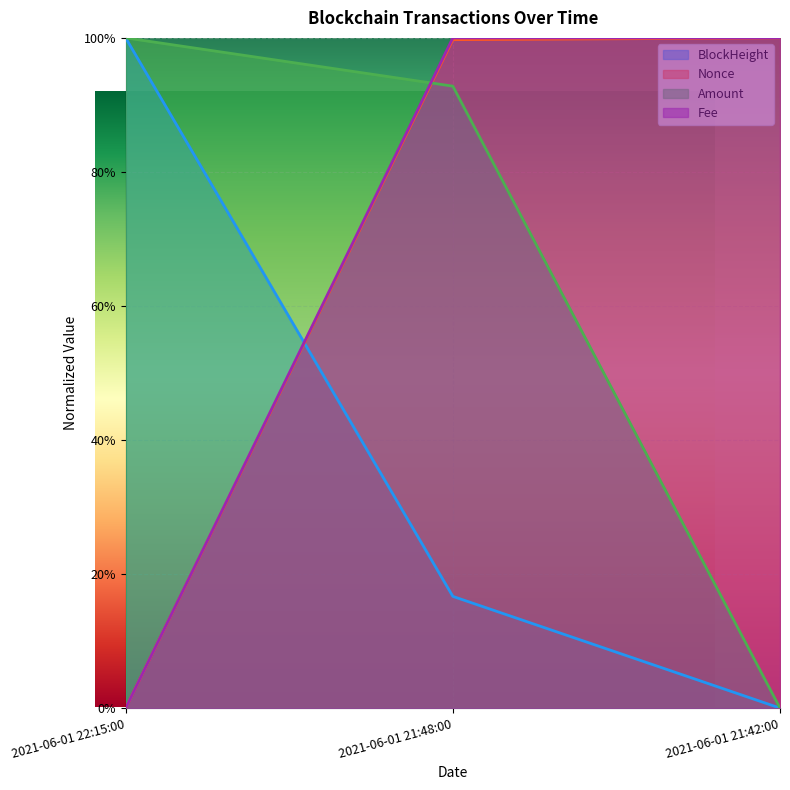

Which series has the largest range (max minus min)?

BlockHeight